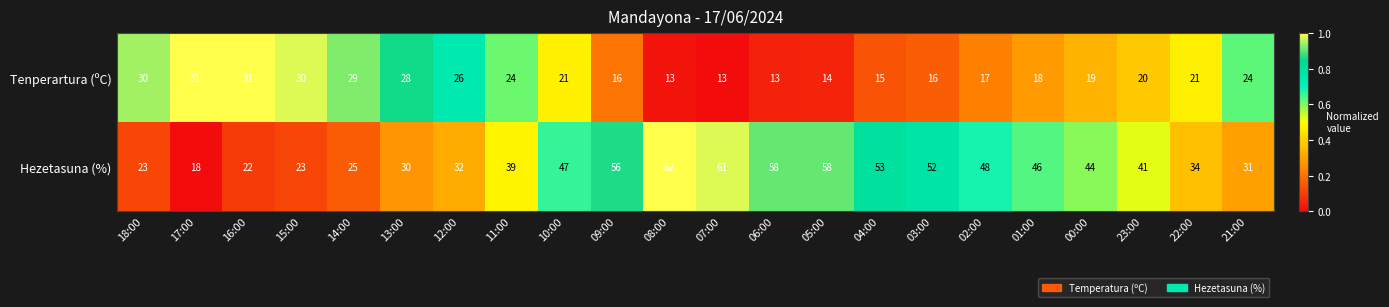

Which series has the largest total across all categories?

Hezetasuna (%)